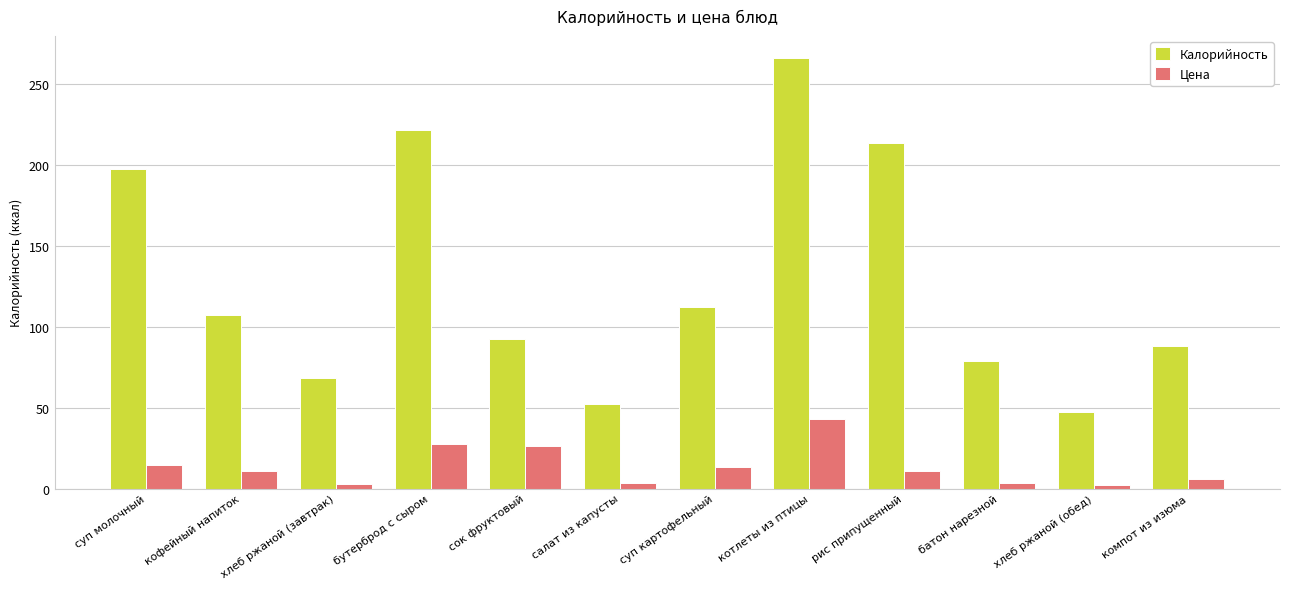

What is the label of the 2nd bar from the right?

хлеб ржаной (обед)